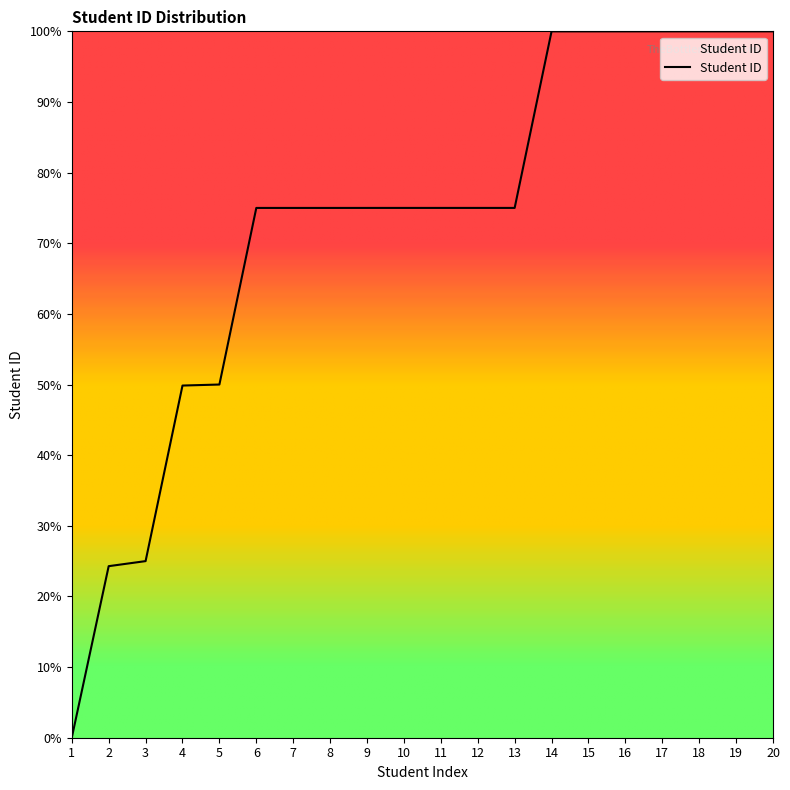

What is the maximum value shown in the chart?

100.0